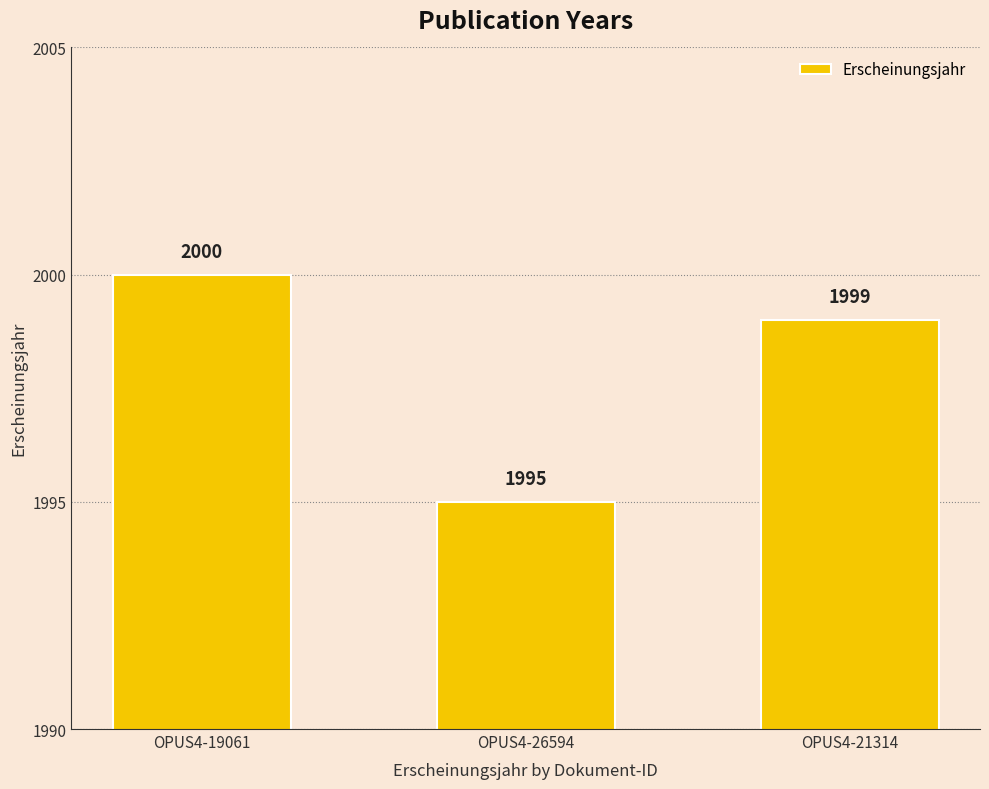

How many values are below 1999?

1